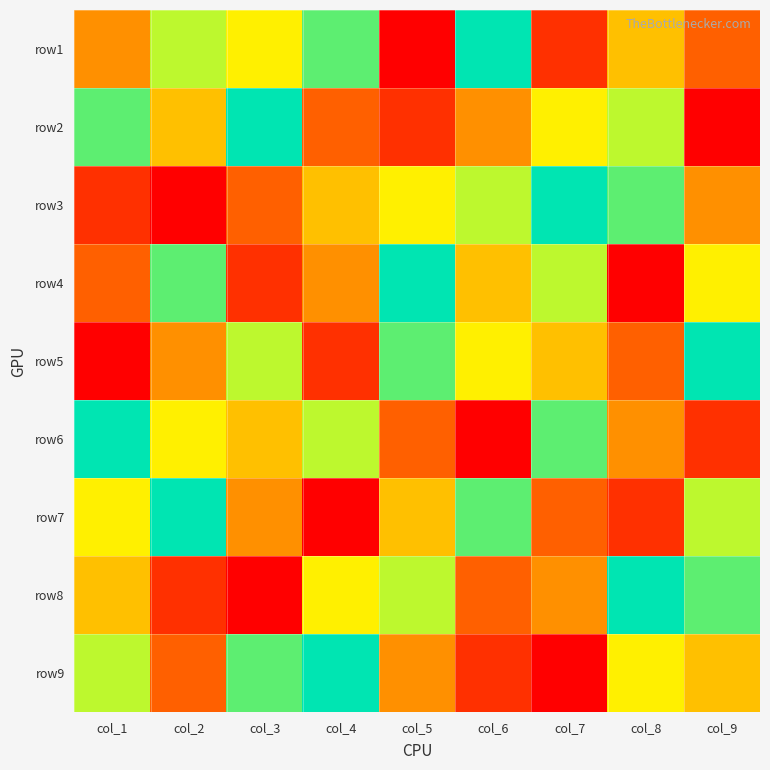

What is the total value across all series at col_7?

45